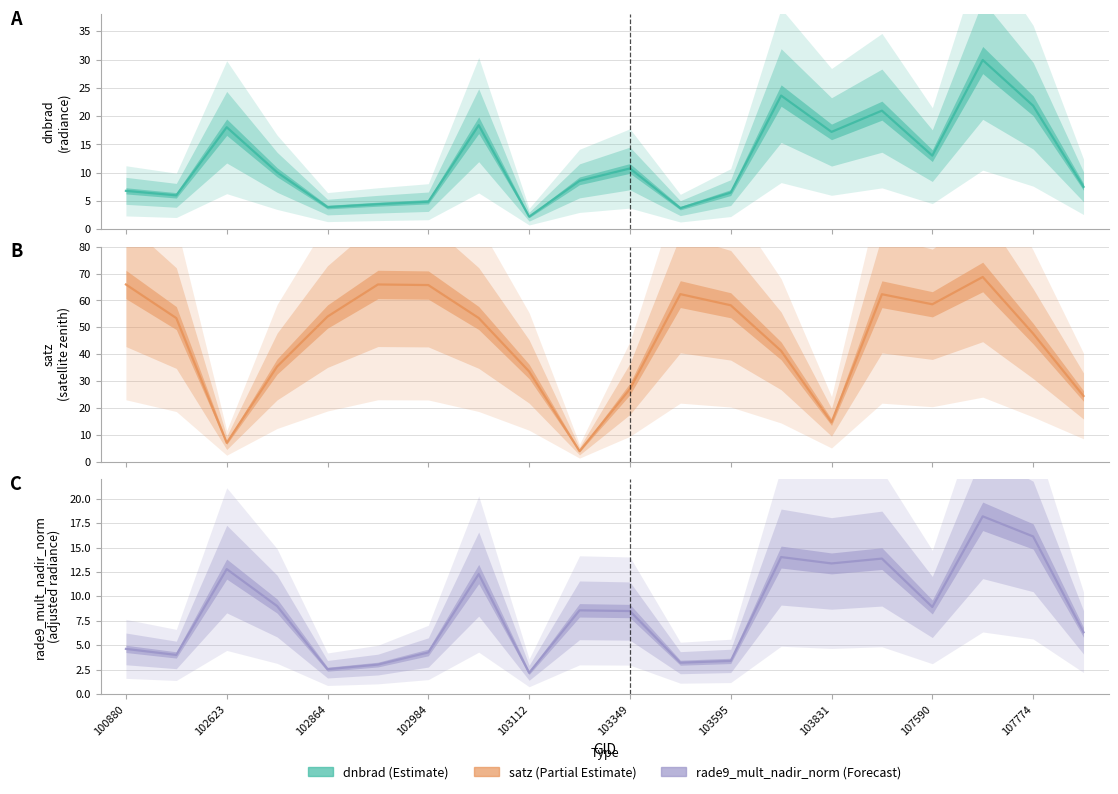

How many lines are shown in the chart?

3